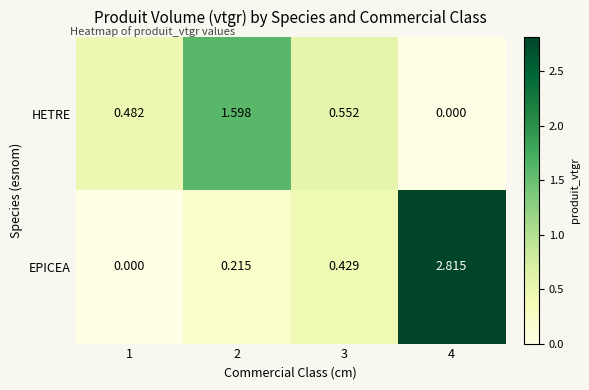

List the series in order of their overall mean, lowest first.

HETRE, EPICEA